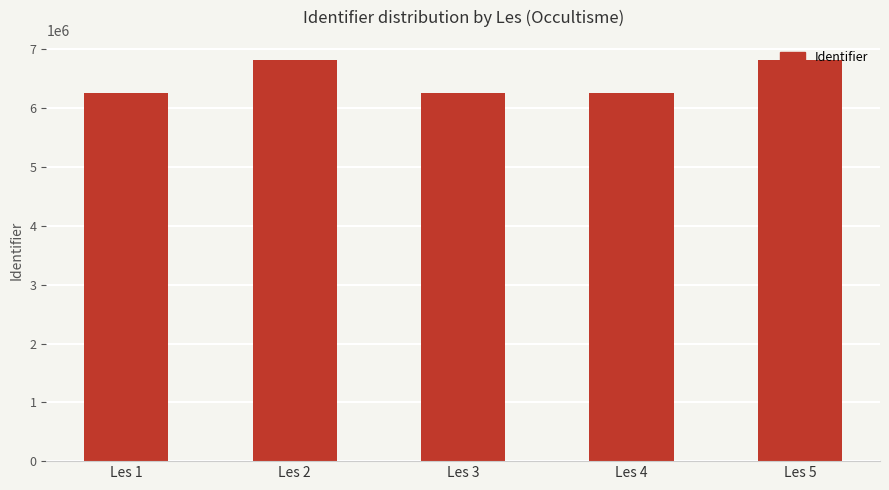

The value at Les 4 is 6266416. True or false?

True